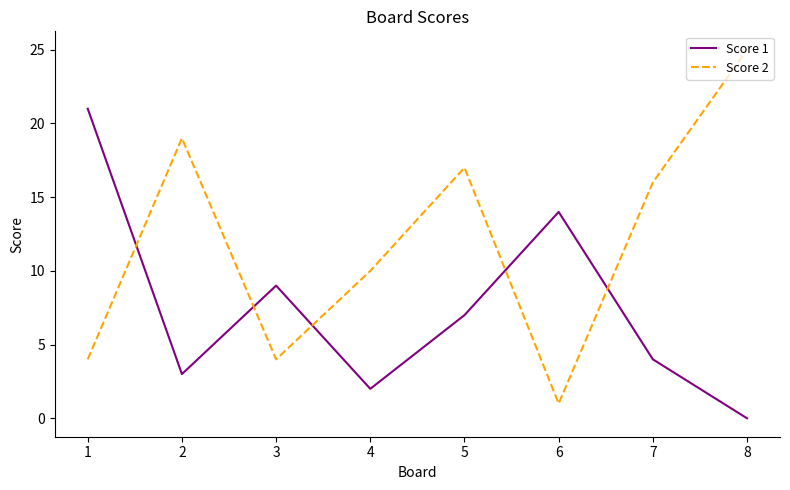

Which series ends up on top after the final intersection of Score 2 and Score 1?

Score 2